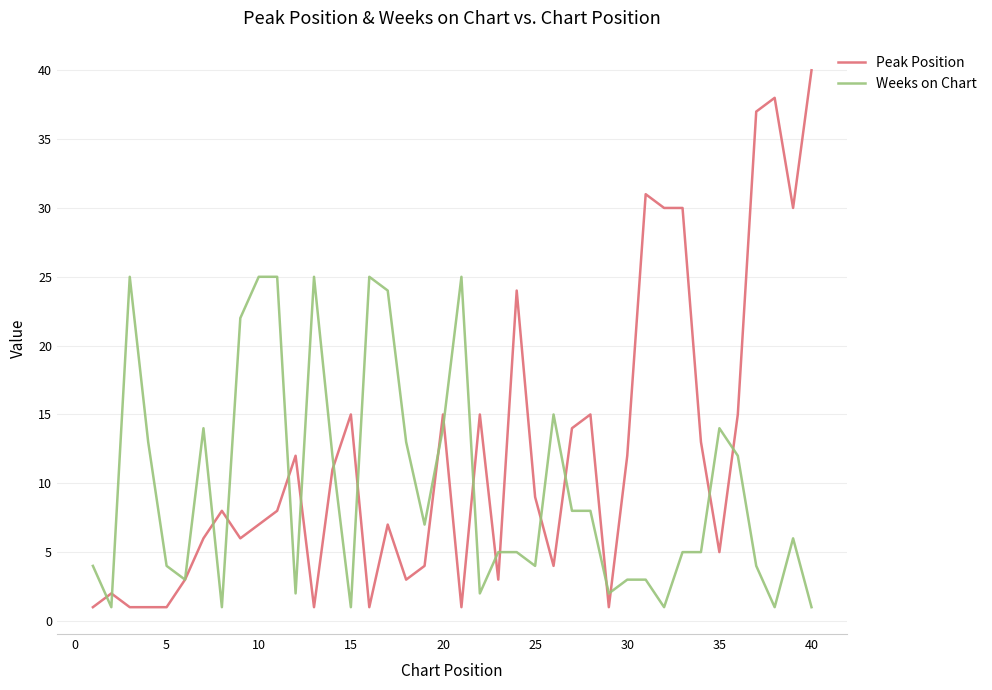

What is the maximum value shown in the chart?

40